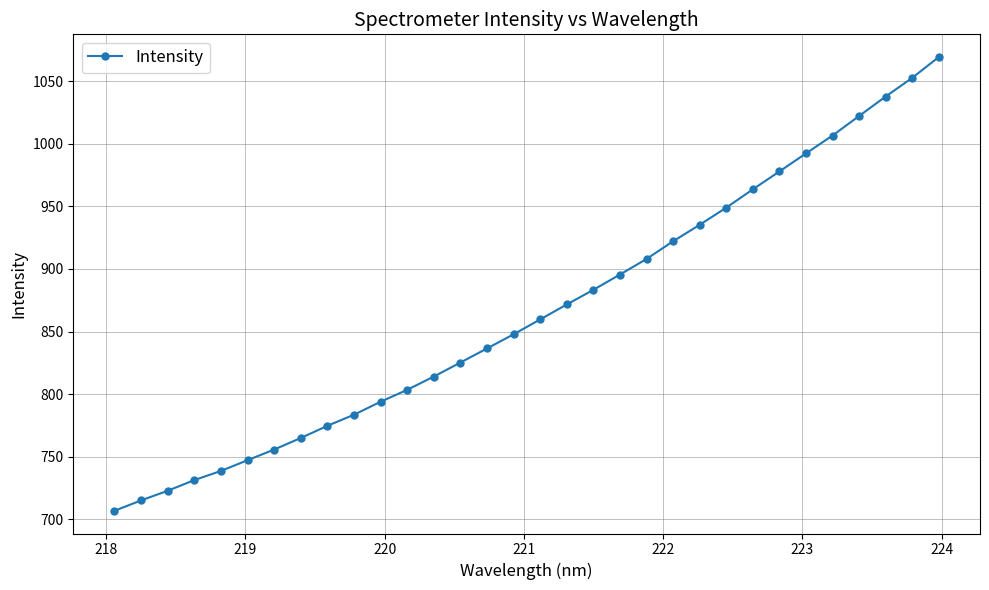

What is the difference between the second highest and minimum values?

346.1